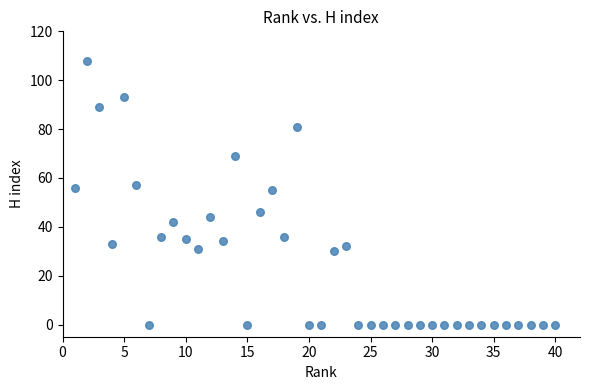

What is the range of Y values (max minus min)?

108